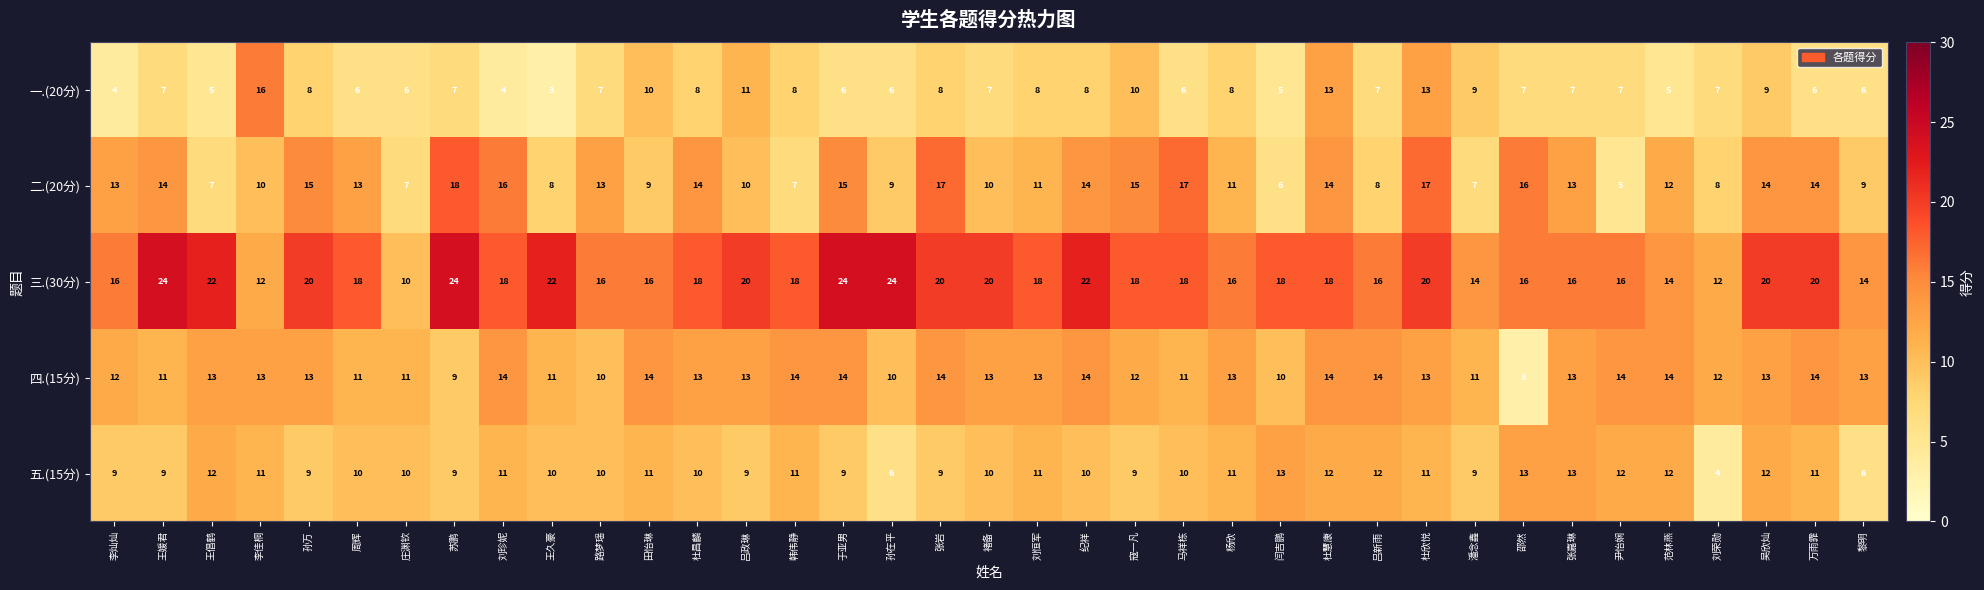

The value of 三.(30分) at 刘荣勋 is 12. True or false?

True